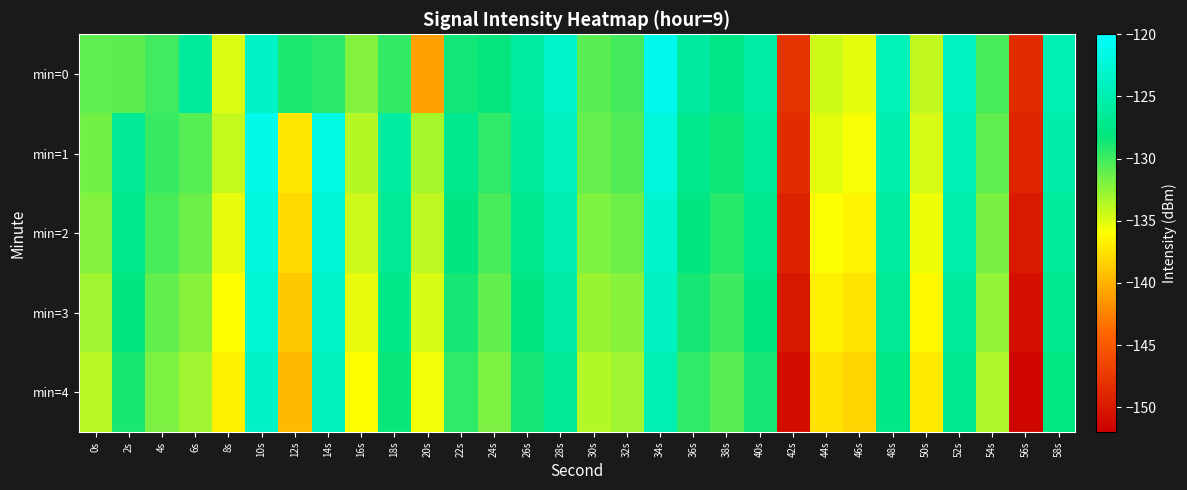

Reading right to left, what are all the values shown in this chart?

min=0: 58s=-124.8	56s=-148.5	54s=-130.3	52s=-123.8	50s=-134.1	48s=-124.3	46s=-135.1	44s=-134.5	42s=-147.9	40s=-125.6	38s=-127.7	36s=-126.0	34s=-121.1	32s=-130.1	30s=-130.8	28s=-123.3	26s=-125.9	24s=-128.2	22s=-128.5	20s=-140.9	18s=-129.6	16s=-132.1	14s=-129.3	12s=-128.9	10s=-123.7	8s=-134.9	6s=-126.1	4s=-130.1	2s=-130.9	0s=-131.0
min=1: 58s=-125.4	56s=-149.1	54s=-131.0	52s=-124.5	50s=-134.7	48s=-125.1	46s=-135.8	44s=-135.1	42s=-148.5	40s=-126.3	38s=-128.4	36s=-127.1	34s=-122.3	32s=-130.6	30s=-131.2	28s=-124.1	26s=-126.3	24s=-129.5	22s=-127.1	20s=-133.2	18s=-125.9	16s=-133.7	14s=-121.8	12s=-137.2	10s=-121.3	8s=-134.2	6s=-130.7	4s=-129.7	2s=-126.6	0s=-131.6
min=2: 58s=-126.2	56s=-149.9	54s=-131.8	52s=-125.3	50s=-135.5	48s=-125.9	46s=-136.6	44s=-135.9	42s=-149.3	40s=-127.1	38s=-129.2	36s=-127.9	34s=-123.1	32s=-131.4	30s=-132.0	28s=-124.9	26s=-127.1	24s=-130.3	22s=-127.9	20s=-134.0	18s=-126.7	16s=-134.4	14s=-122.6	12s=-138.0	10s=-122.1	8s=-135.2	6s=-131.4	4s=-130.3	2s=-127.2	0s=-132.1
min=3: 58s=-127.0	56s=-150.7	54s=-132.6	52s=-126.1	50s=-136.3	48s=-126.7	46s=-137.4	44s=-136.7	42s=-150.1	40s=-127.9	38s=-130.0	36s=-128.7	34s=-123.9	32s=-132.2	30s=-132.8	28s=-125.7	26s=-127.9	24s=-131.1	22s=-128.7	20s=-134.8	18s=-127.5	16s=-135.2	14s=-123.4	12s=-138.8	10s=-122.9	8s=-136.0	6s=-132.2	4s=-131.1	2s=-128.0	0s=-133.0
min=4: 58s=-127.8	56s=-151.5	54s=-133.4	52s=-126.9	50s=-137.1	48s=-127.5	46s=-138.2	44s=-137.5	42s=-150.9	40s=-128.7	38s=-130.8	36s=-129.5	34s=-124.7	32s=-133.0	30s=-133.6	28s=-126.5	26s=-128.7	24s=-131.9	22s=-129.5	20s=-135.6	18s=-128.3	16s=-136.0	14s=-124.2	12s=-139.6	10s=-123.7	8s=-136.8	6s=-133.0	4s=-131.9	2s=-128.8	0s=-133.8